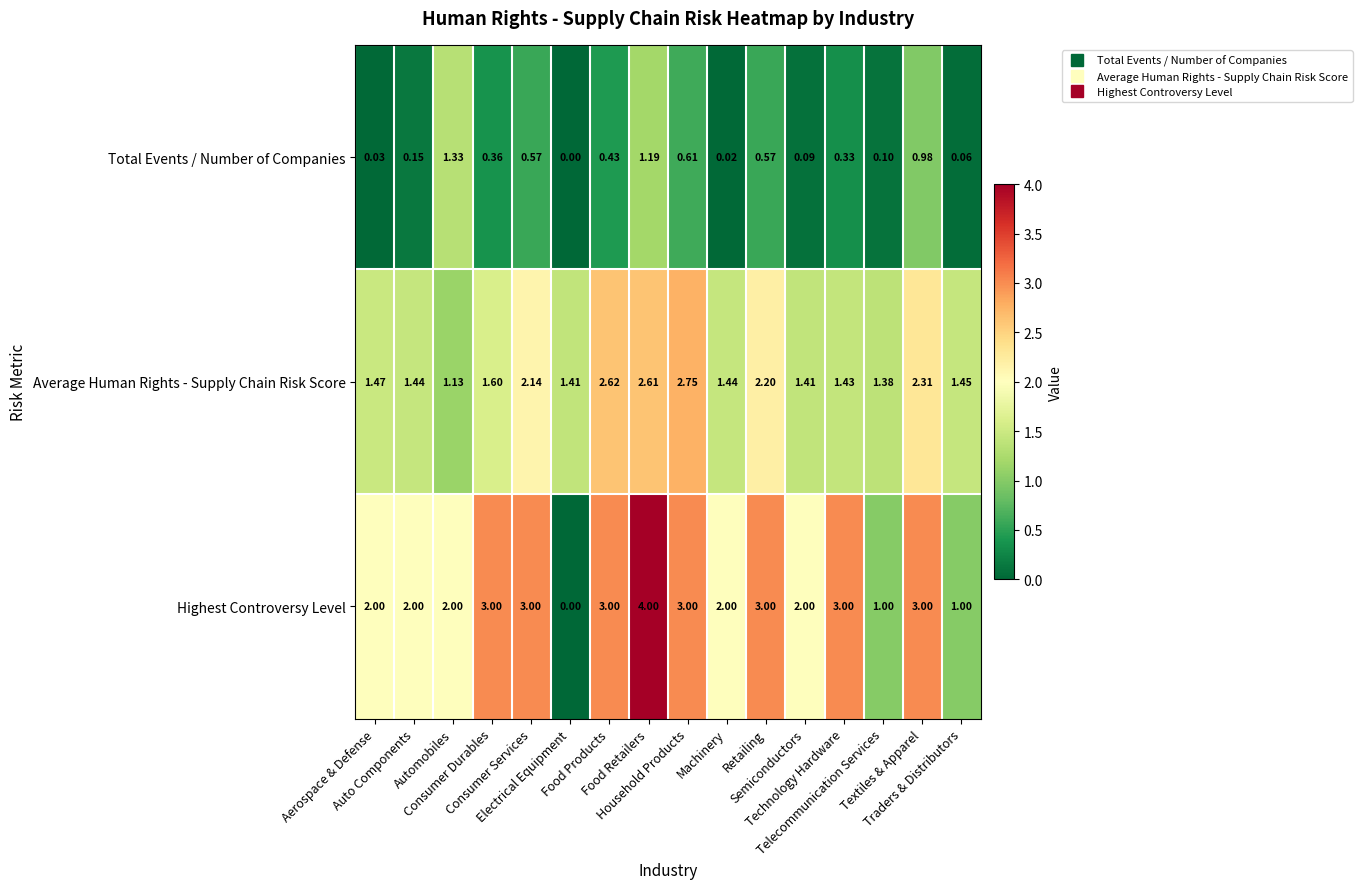

Rank the series by their maximum value, from lowest to highest.

Total Events / Number of Companies, Average Human Rights - Supply Chain Risk Score, Highest Controversy Level